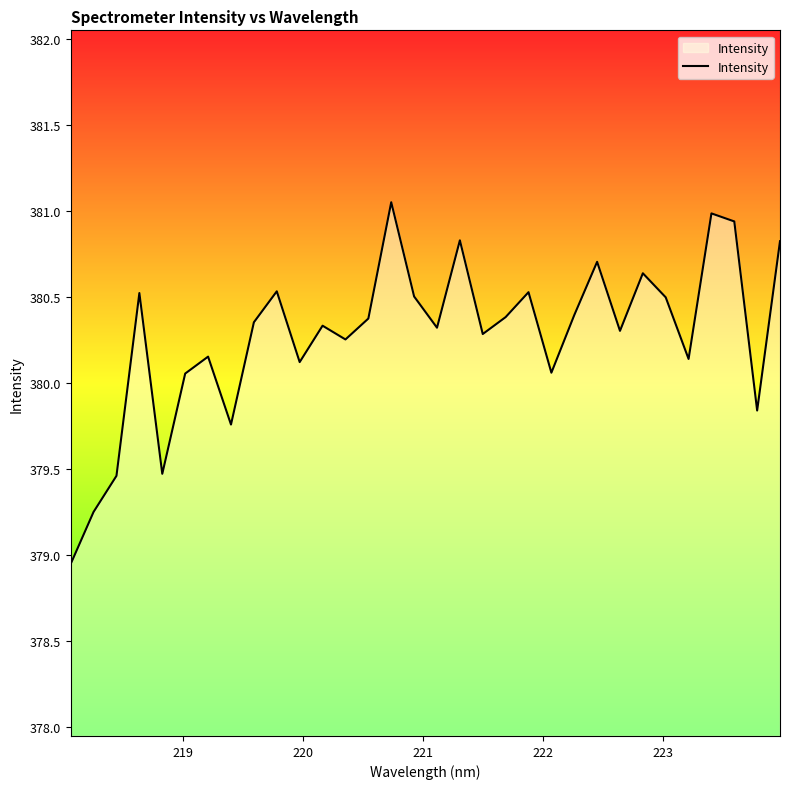

What is the difference between the maximum and minimum values?

2.1